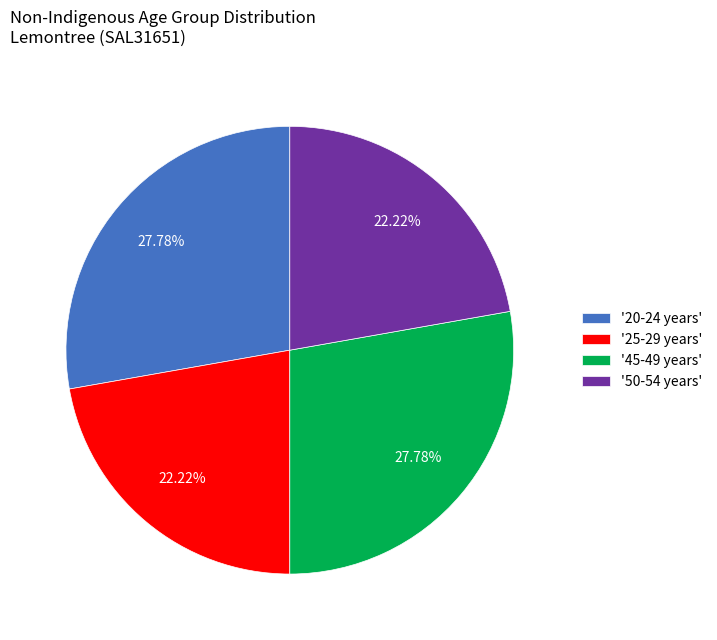

Is there any slice that represents more than half of the pie?

No